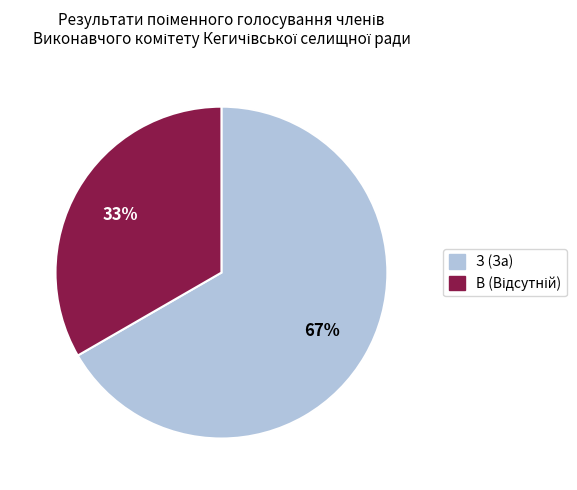

Does З (За) represent more than half of the total?

Yes